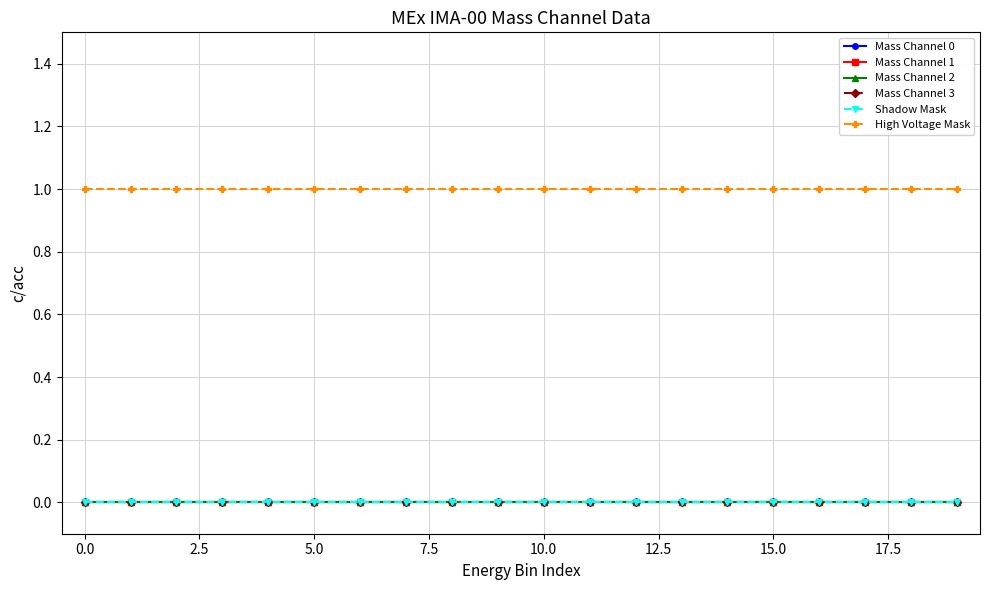

List the series in order of their peak value, lowest first.

Mass Channel 0, Mass Channel 1, Mass Channel 2, Mass Channel 3, Shadow Mask, High Voltage Mask